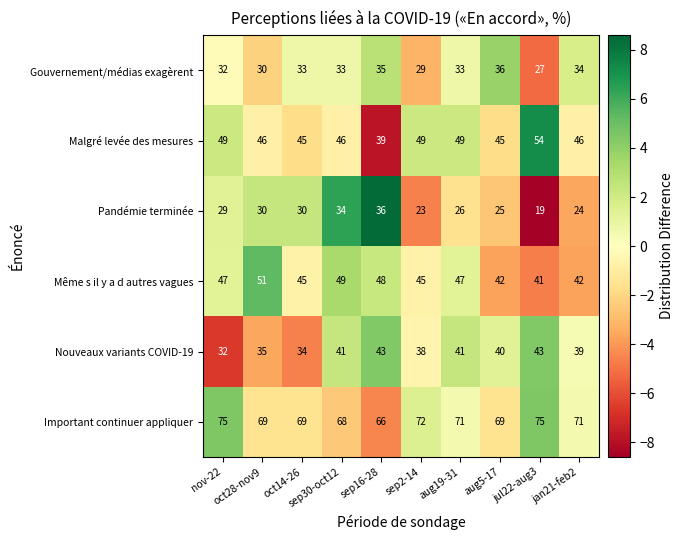

Which series has the widest spread of values?

Pandémie terminée